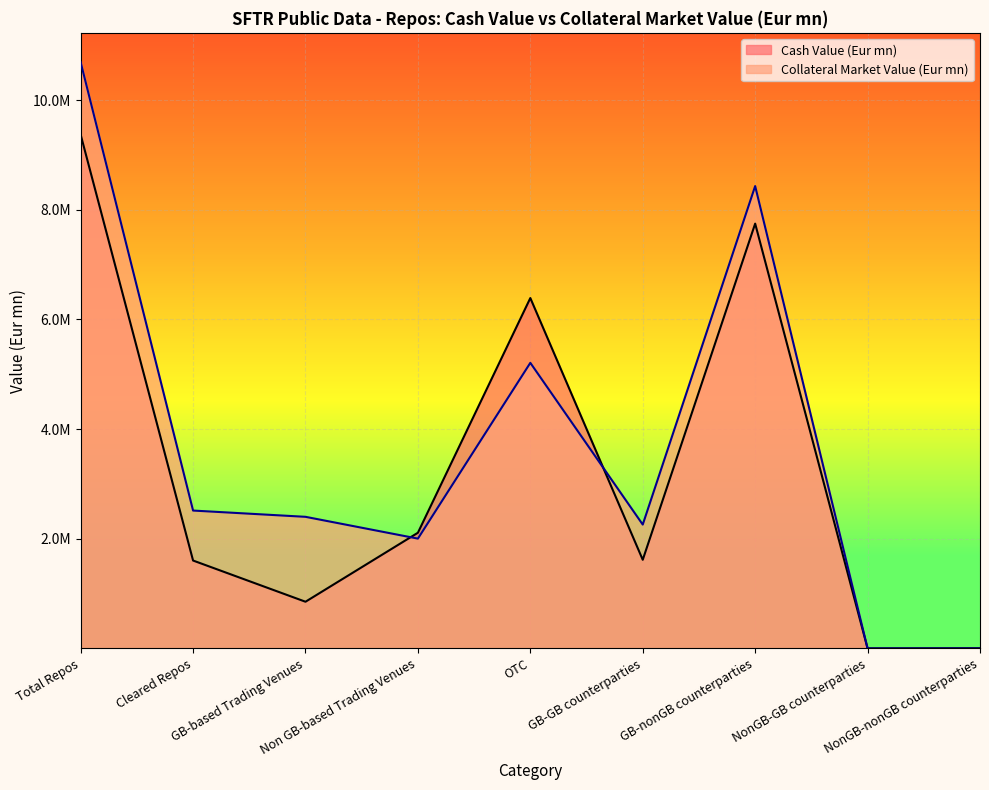

What is the label of the 9th point from the right?

Total Repos